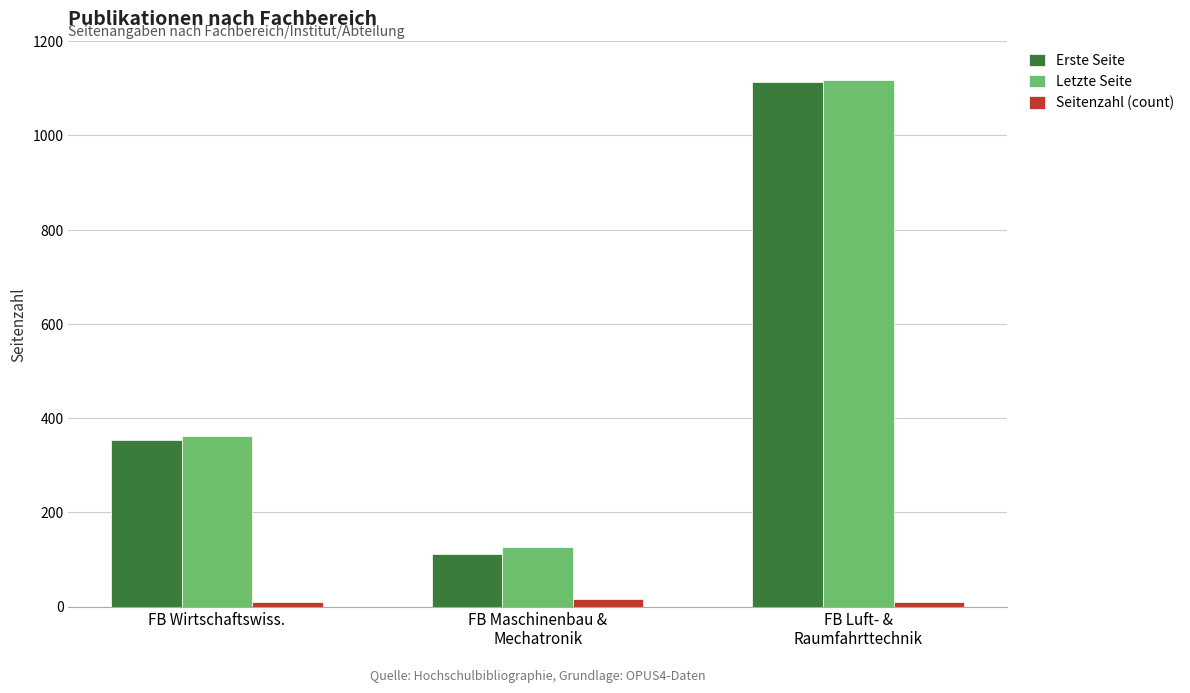

Where is Letzte Seite nearest to the value 622?

FB Wirtschaftswiss.